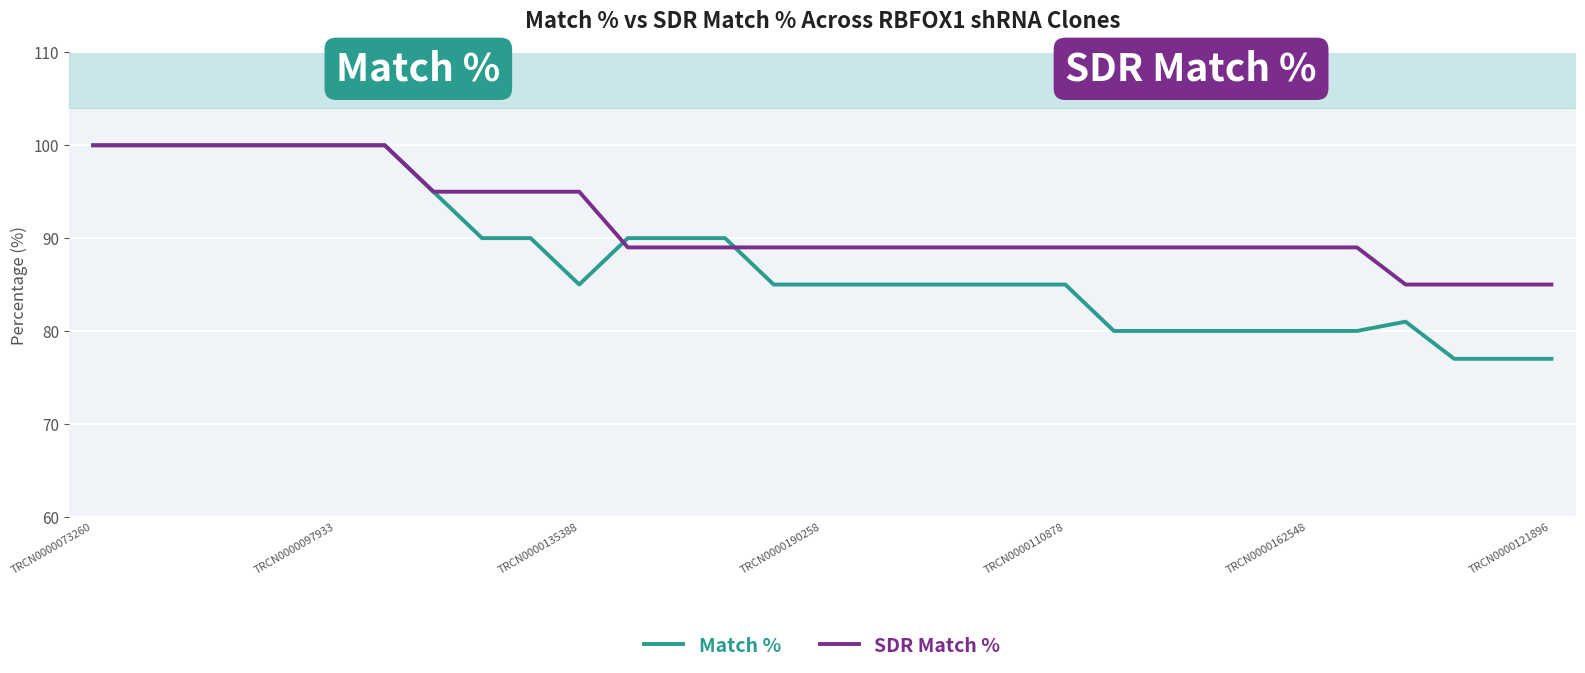

Which series has the widest spread of values?

Match %